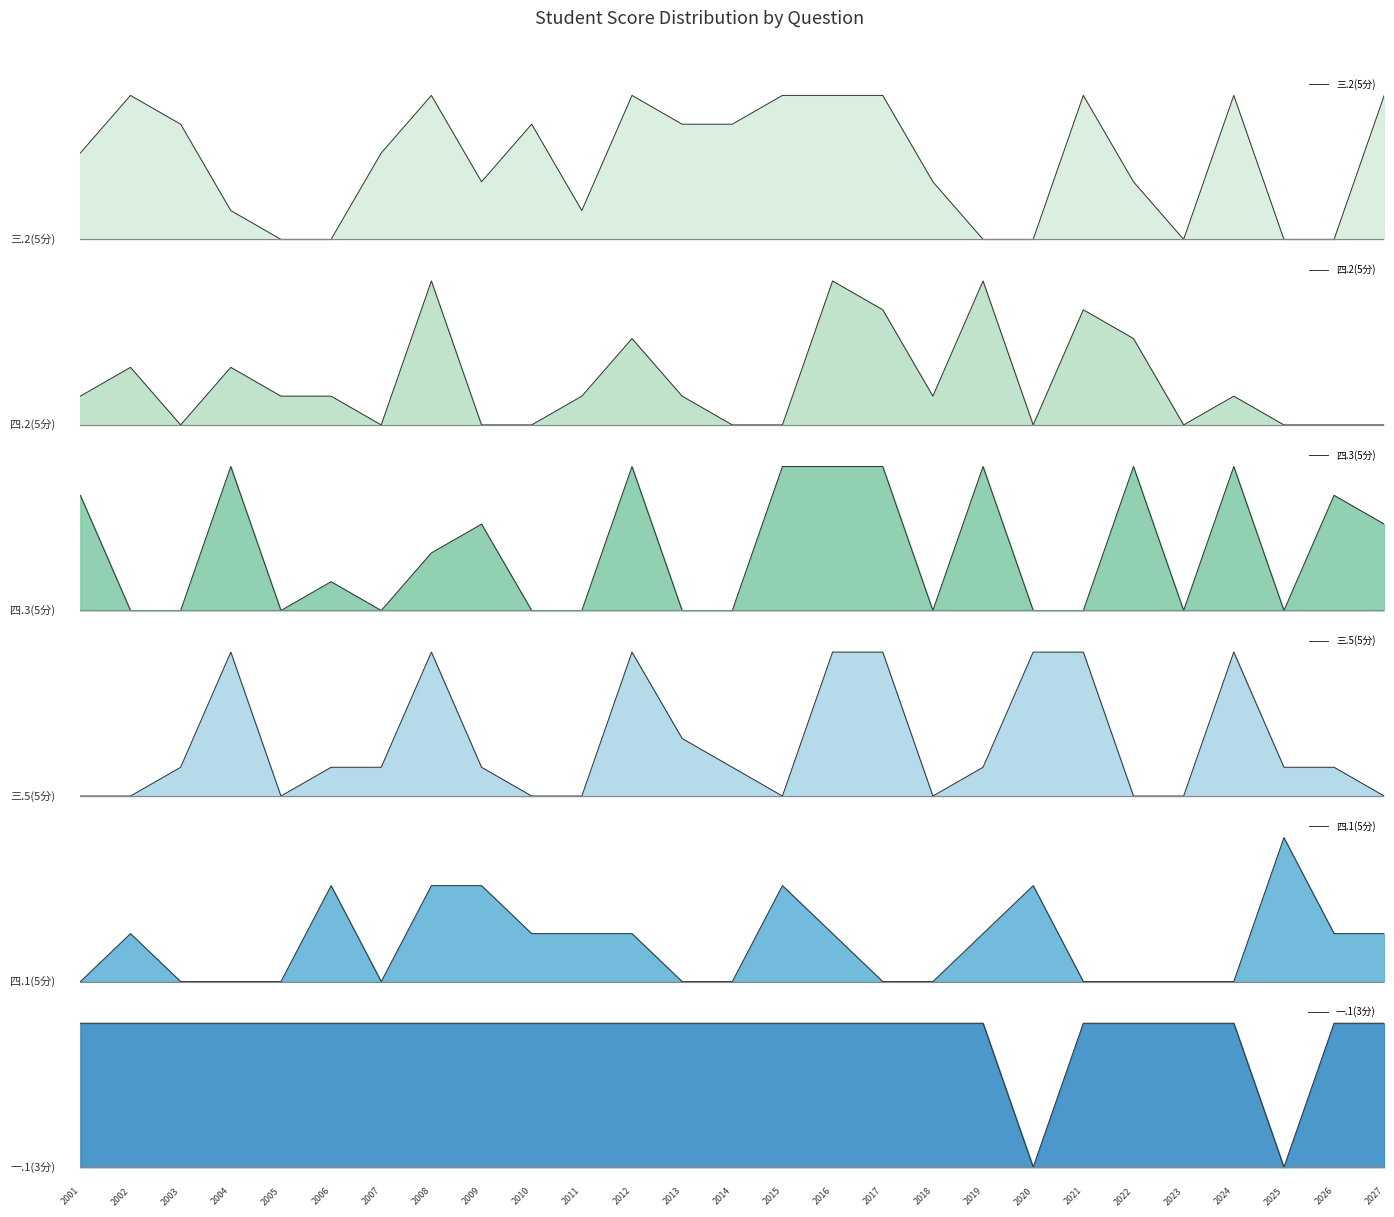

At which label does 四.2(5分) reach its peak?

2008